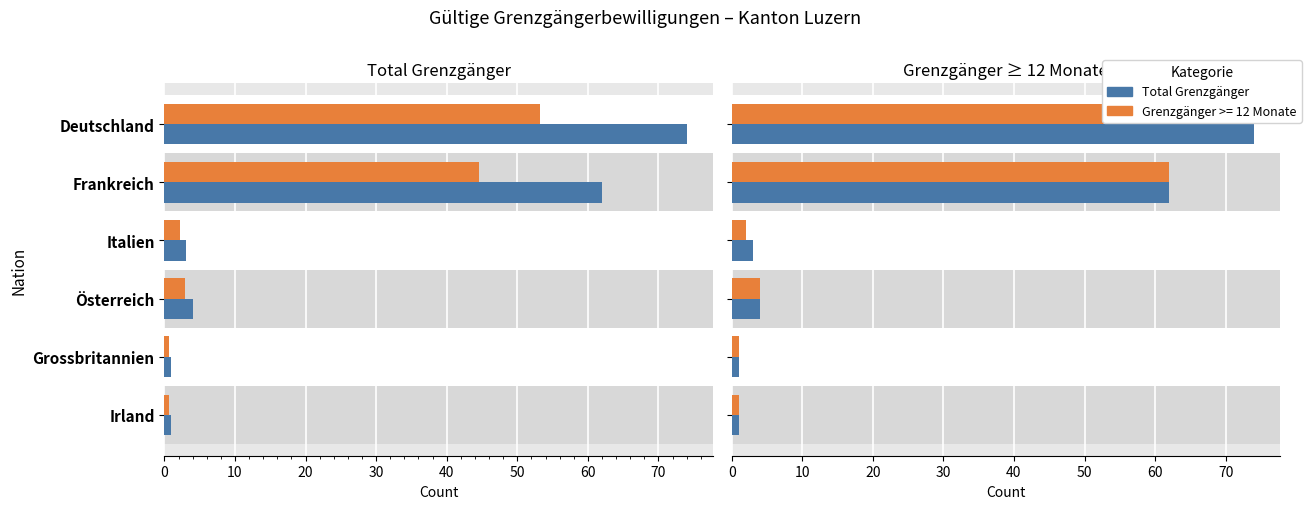

Approximately how many times larger is the value at Österreich compared to Italien?

1.3